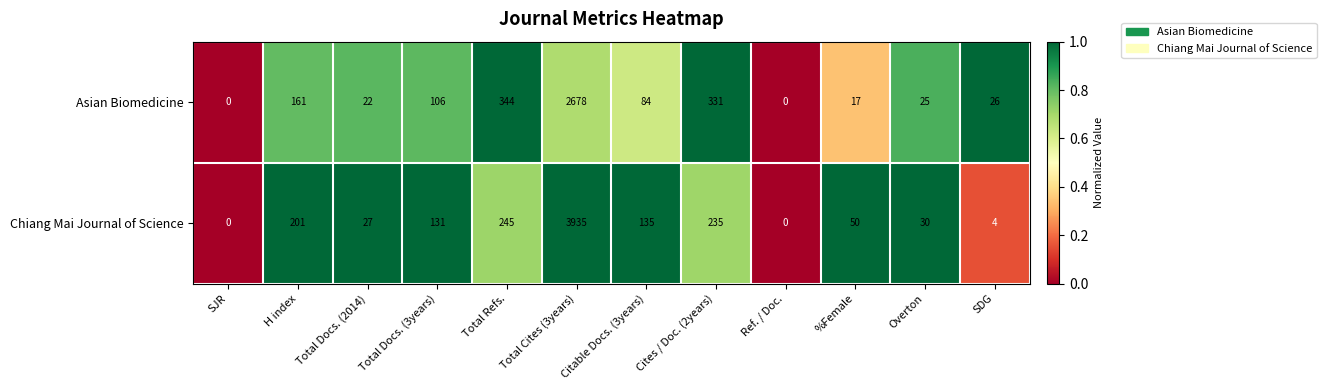

List the series in order of their overall mean, lowest first.

Asian Biomedicine, Chiang Mai Journal of Science